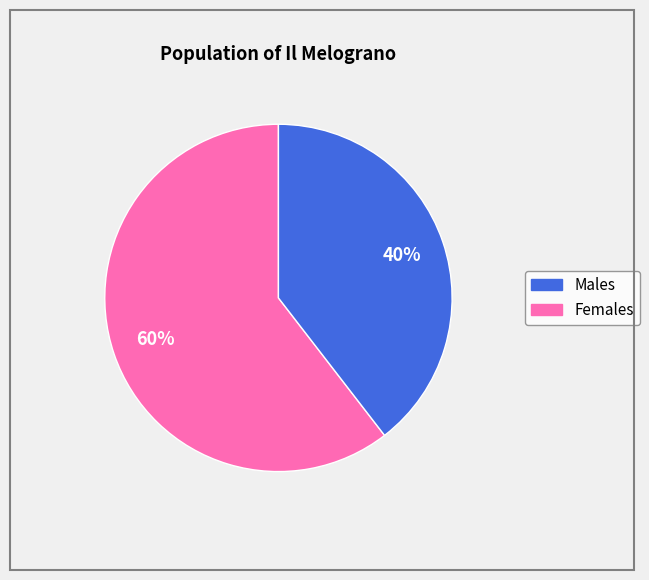

Is there any slice that represents more than half of the pie?

Yes